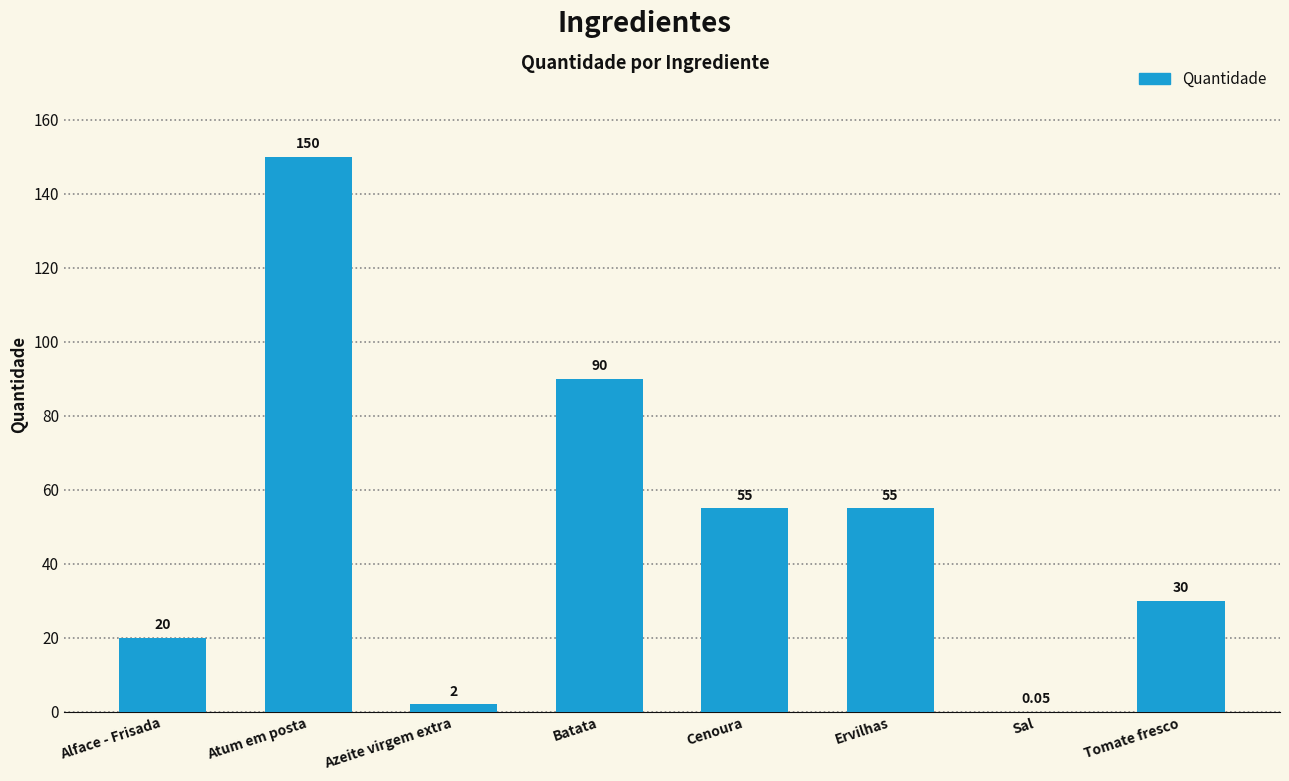

What is the change in value from Atum em posta to Batata?

-60.0